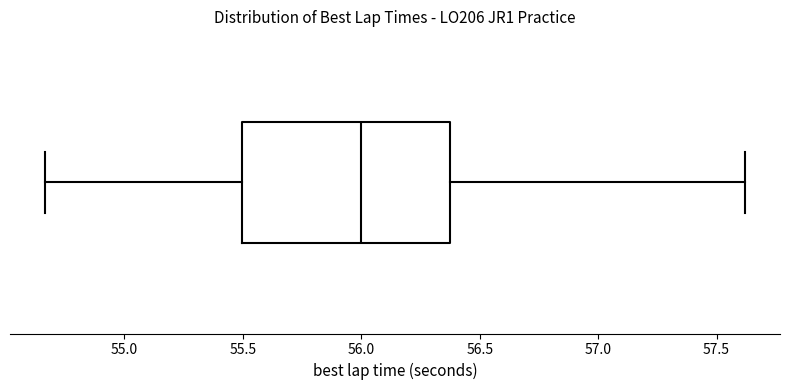

Where does the right whisker of the box end on the x-axis? The values are not printed on the chart, so give them approximately, as read against the axis.

57.60